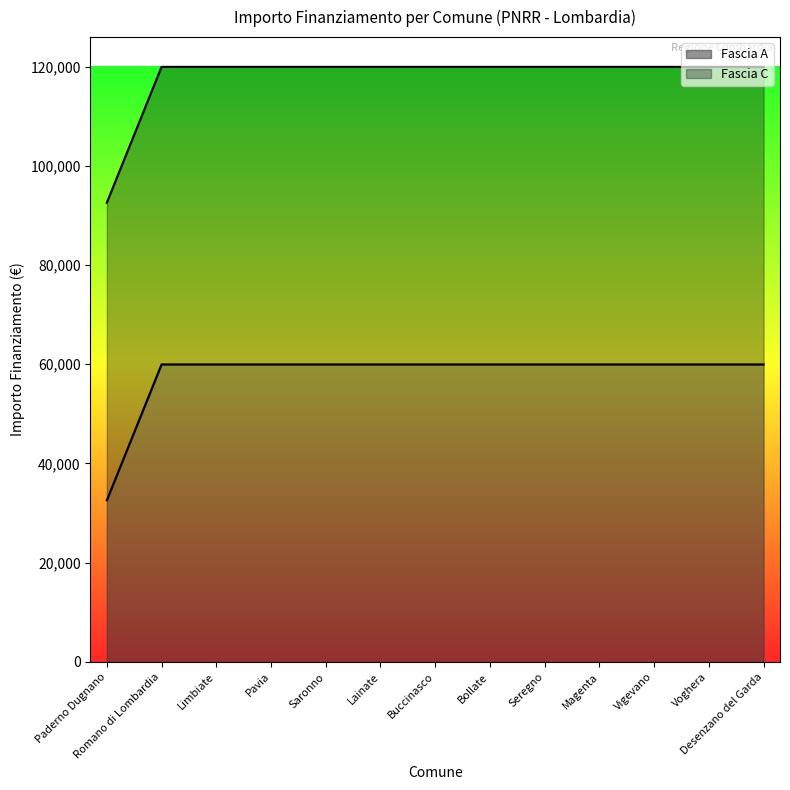

Is it true that Fascia A equals 59966 at Pavia?

True